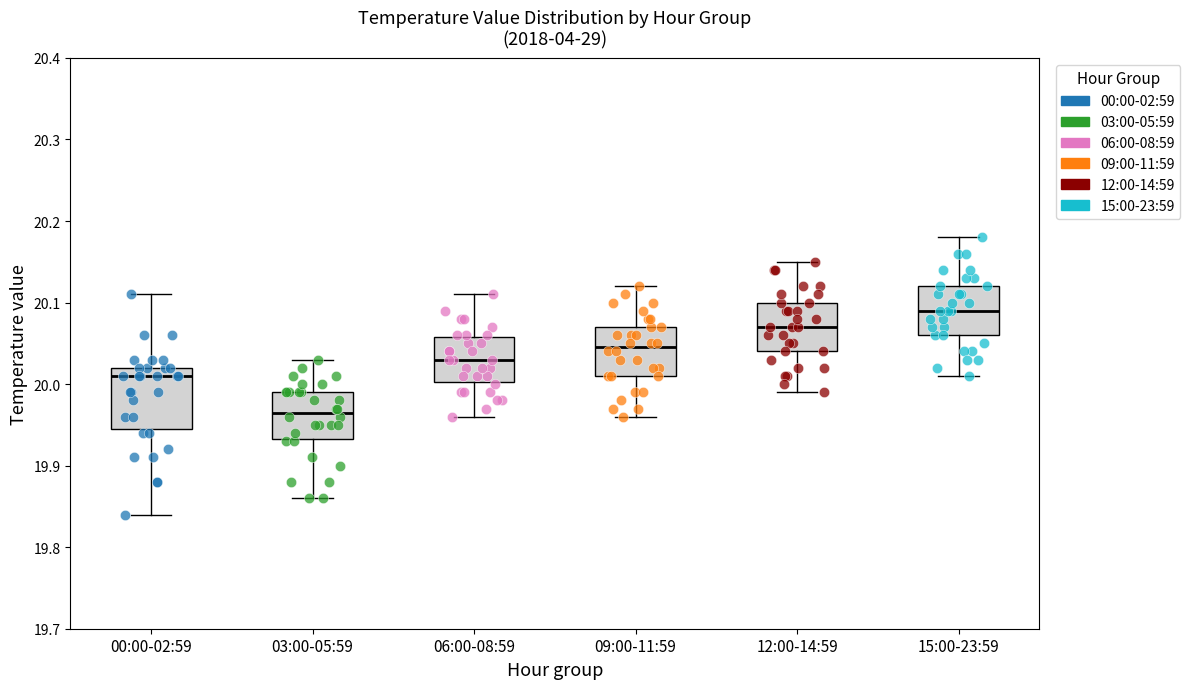

Where is the lower edge of the box for 06:00-08:59 on the y-axis? The values are not printed on the chart, so give them approximately, as read against the axis.

20.00